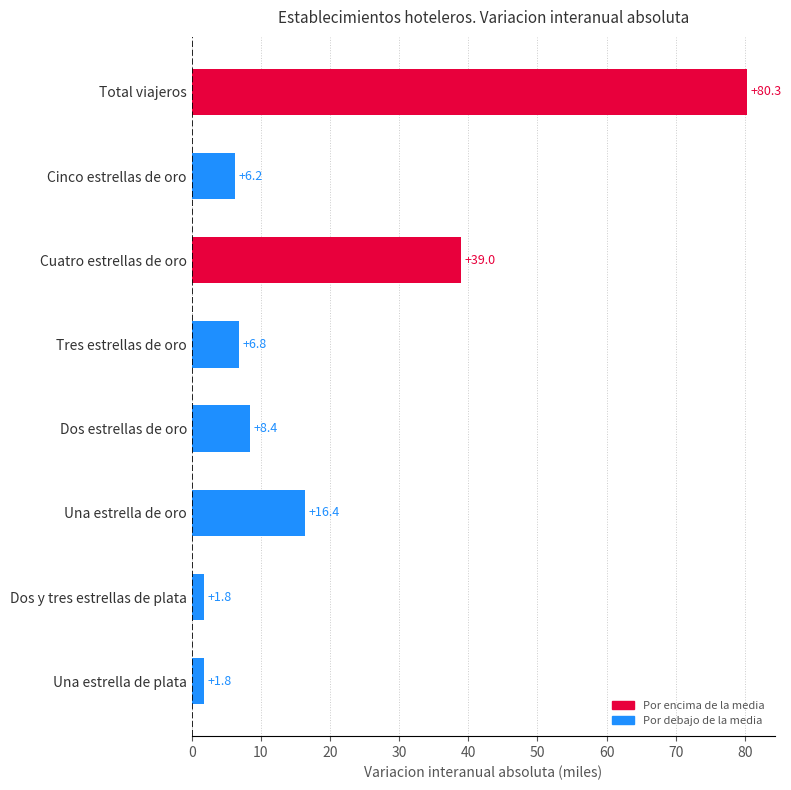

Which has a higher value, Una estrella de plata or Una estrella de oro?

Una estrella de oro